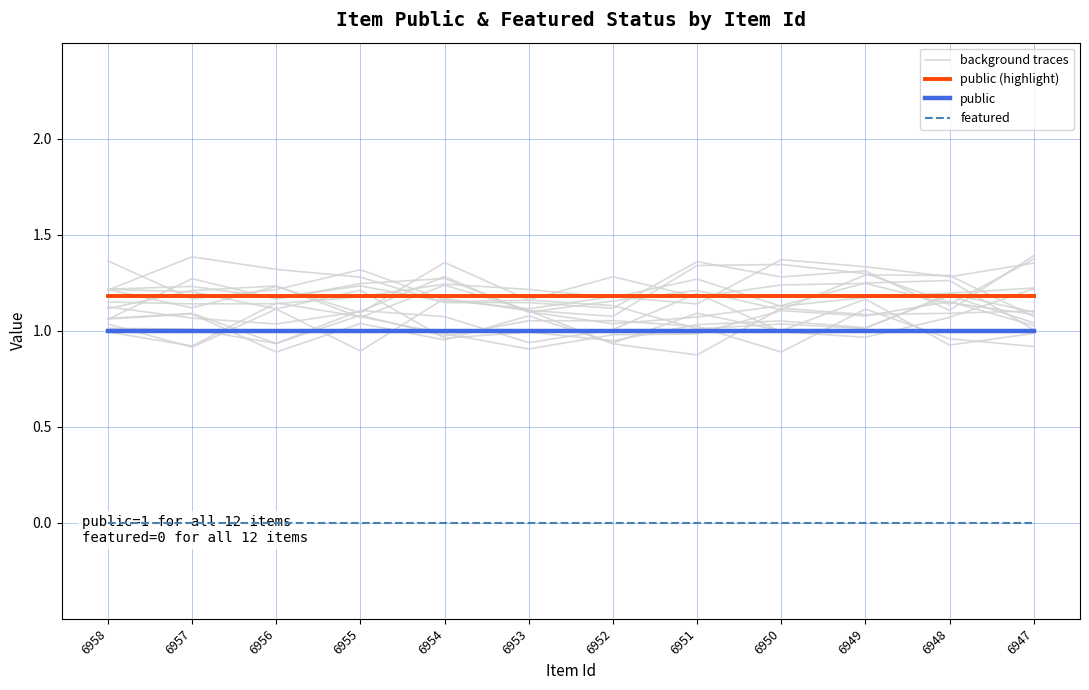

How many times do public (highlight) and background traces cross each other?

4